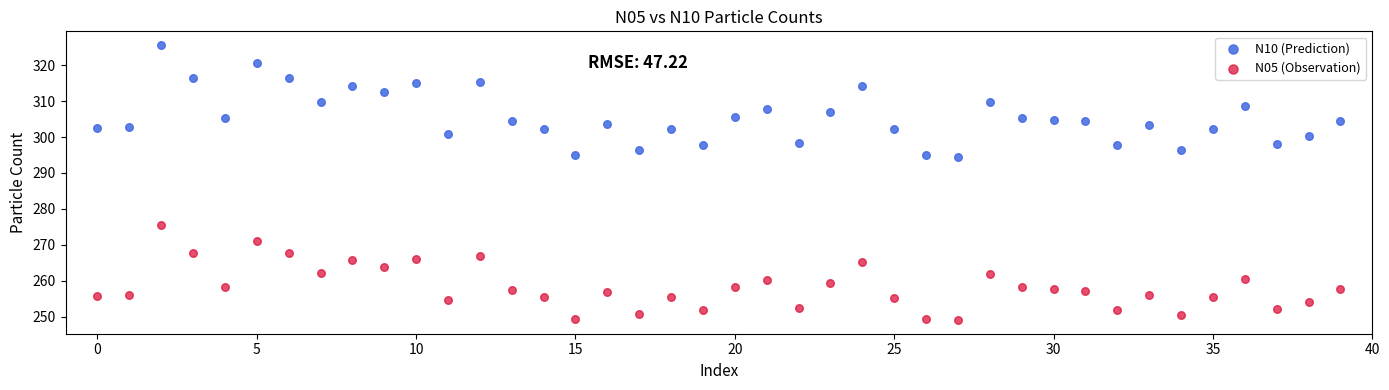

Which series has the widest spread of Y values?

N10 (Prediction)